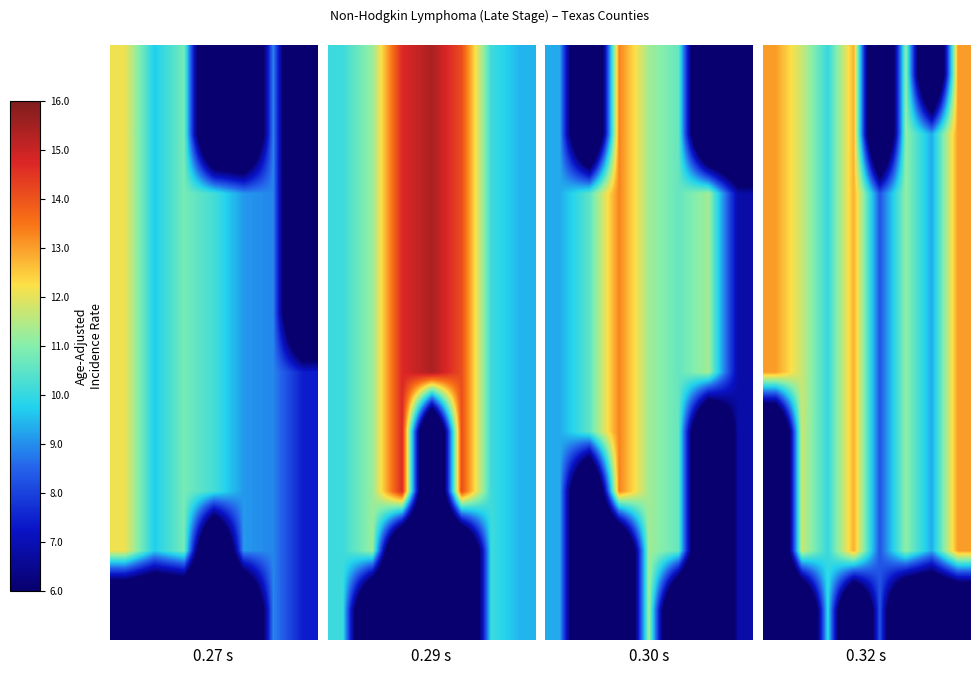

How many distinct data groups are displayed?

10